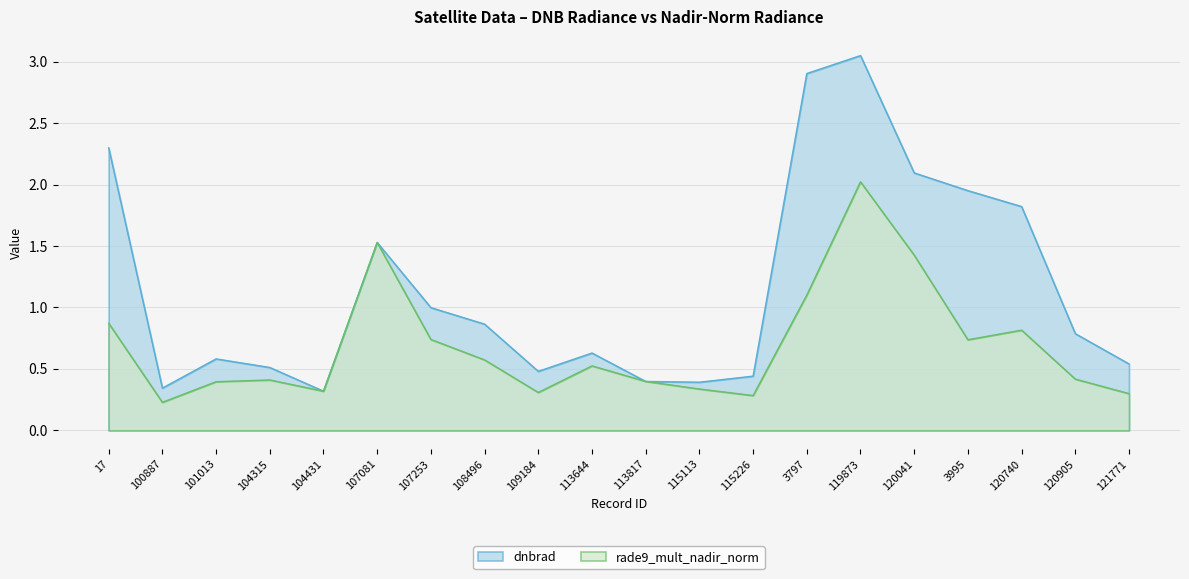

What is the difference between the dnbrad values at 17 and 121771?

1.8